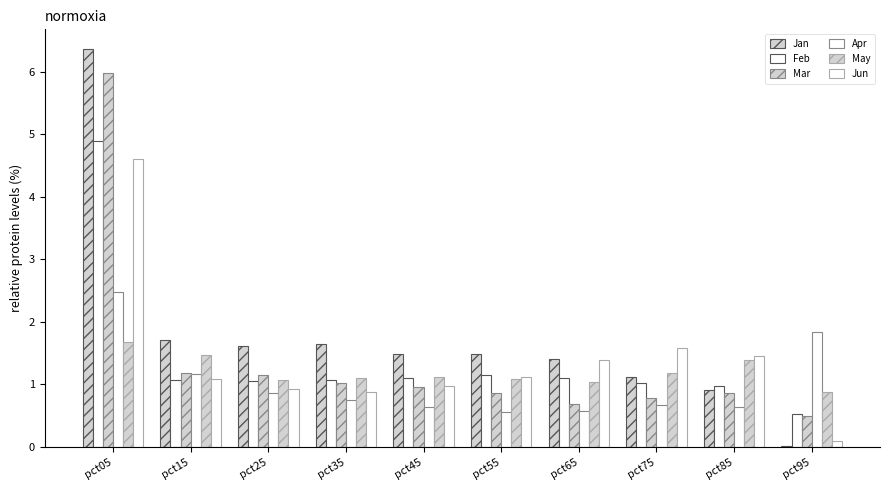

How many series are shown in this chart?

6